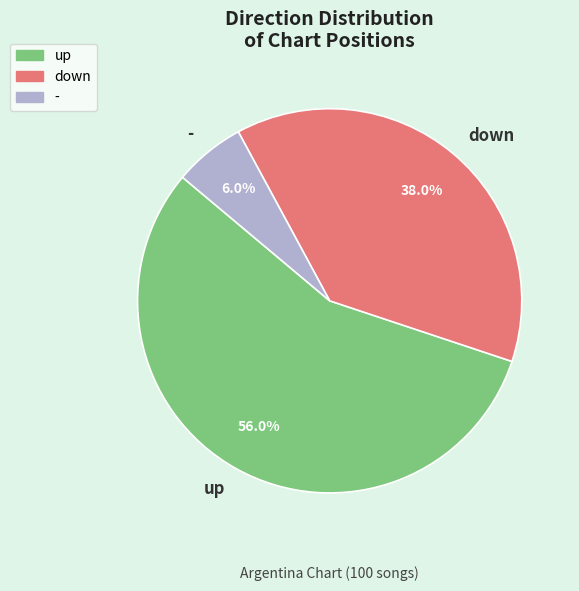

Is it true that - is 1% of the pie?

False